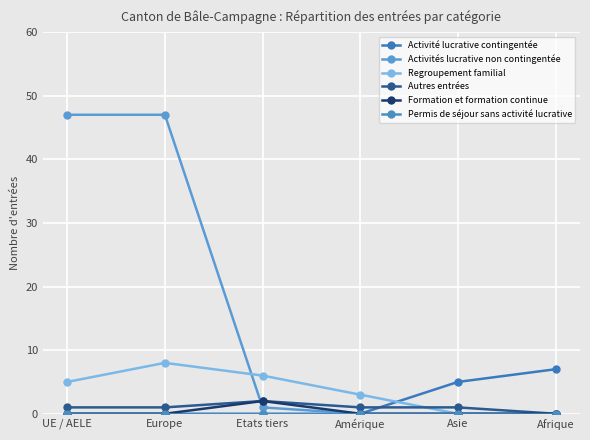

Which series changed the most between Etats tiers and Amérique?

Regroupement familial